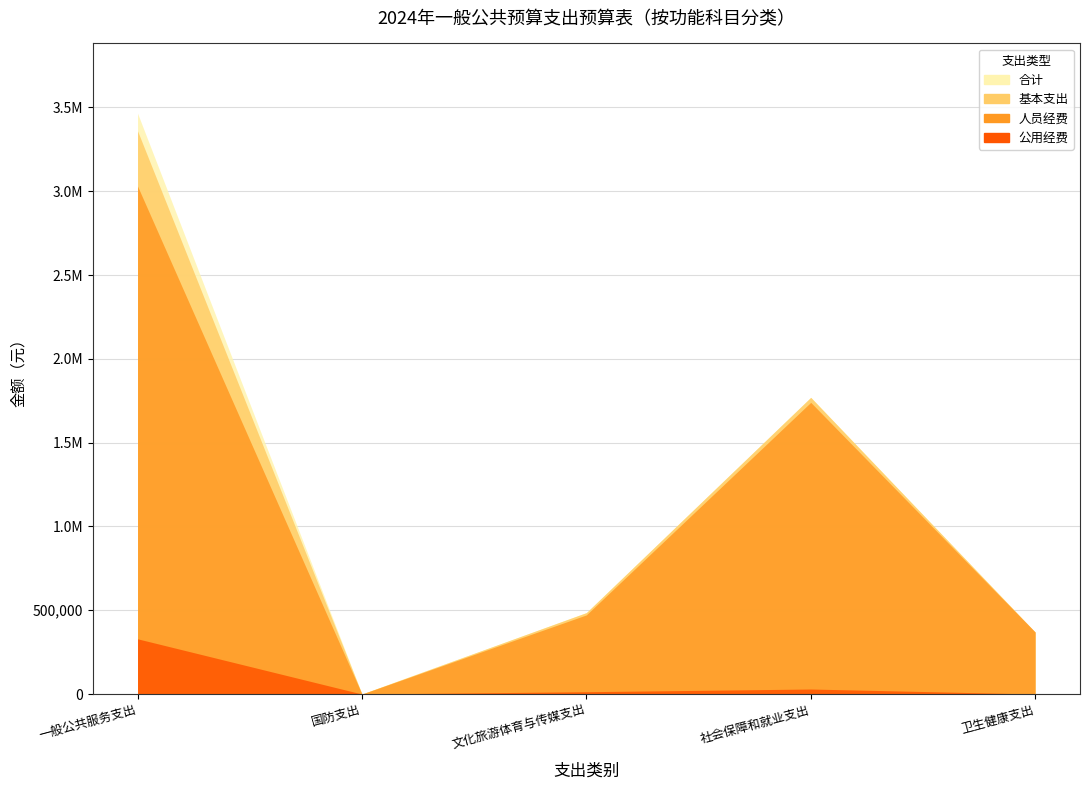

How many data points in 公用经费 are less than 13742?

2